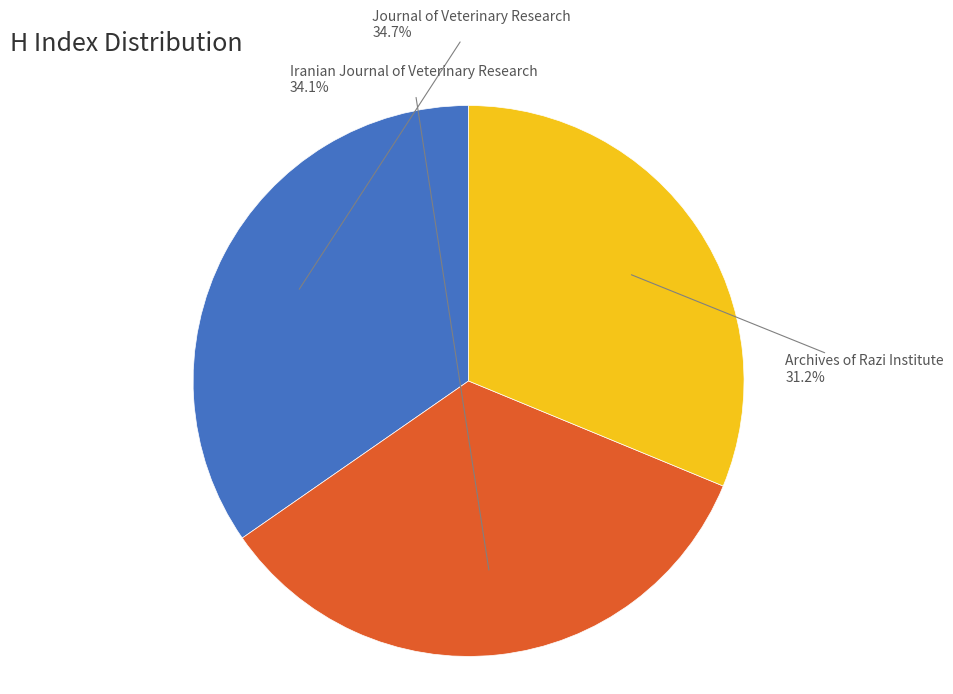

Which slice is the smallest?

Archives of Razi Institute